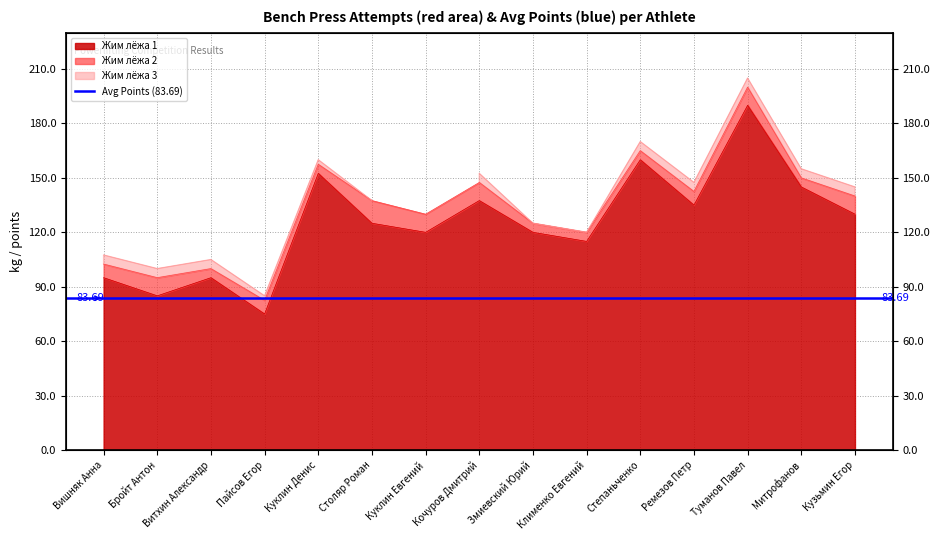

The value of Жим лёжа 1 at Витхин Александр is 29.3. True or false?

False